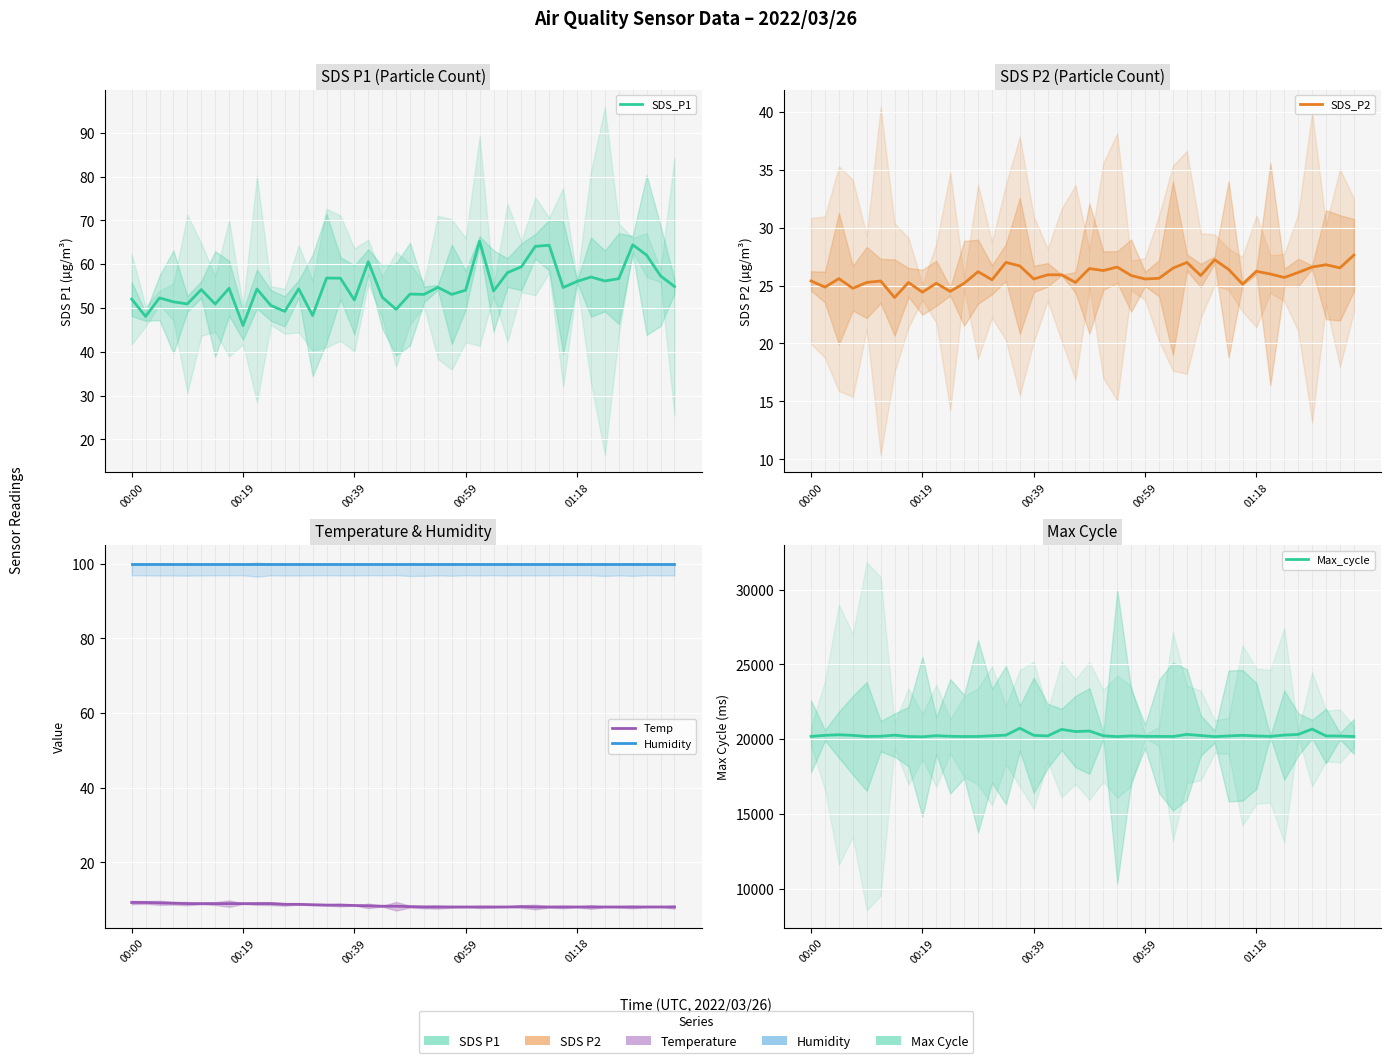

What is the difference between the maximum and minimum values in the Temp series?

1.2